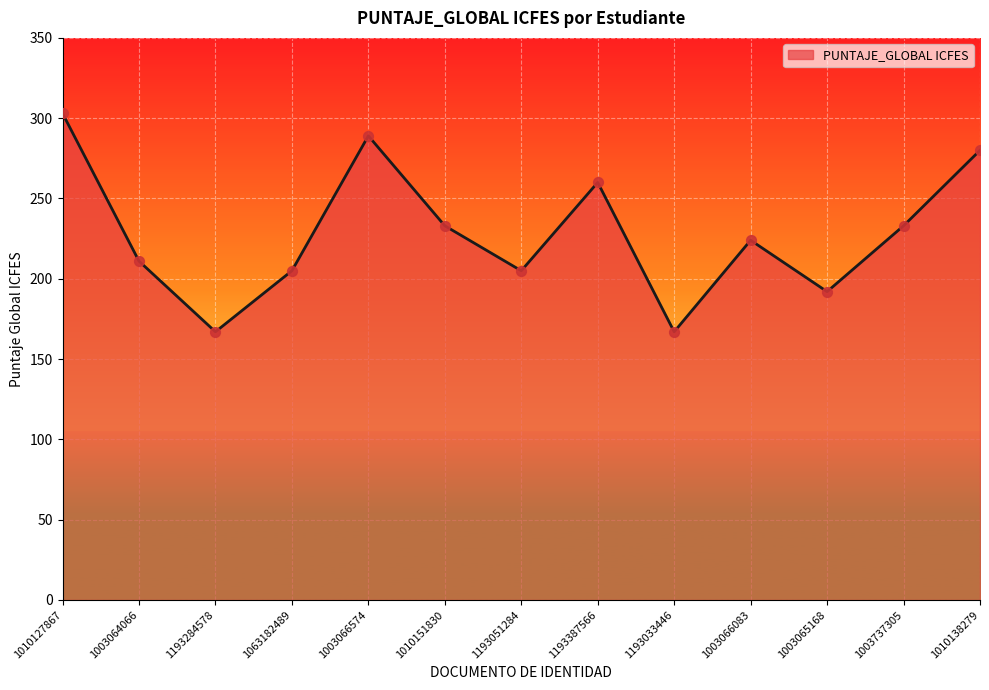

Which has a higher value, 1193387566 or 1010151830?

1193387566